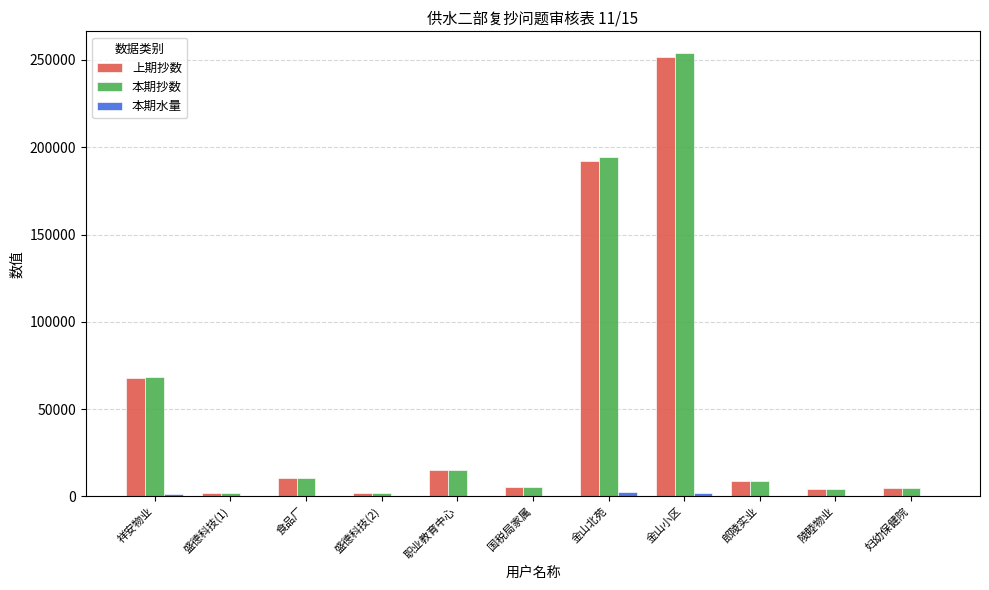

The 本期抄数 series shows 61122 at 金山小区. True or false?

False